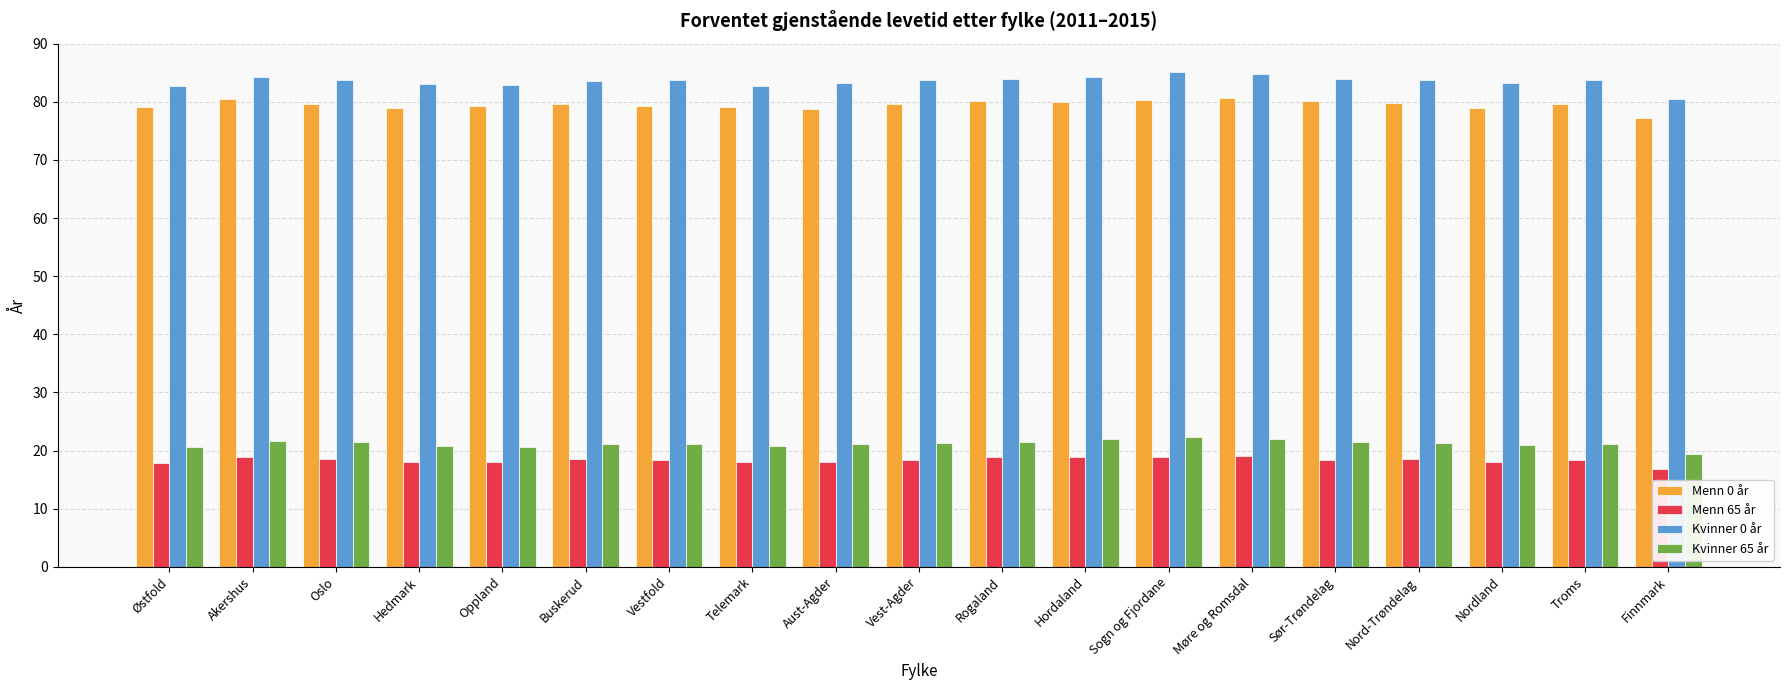

Which series has the largest total across all categories?

Kvinner 0 år